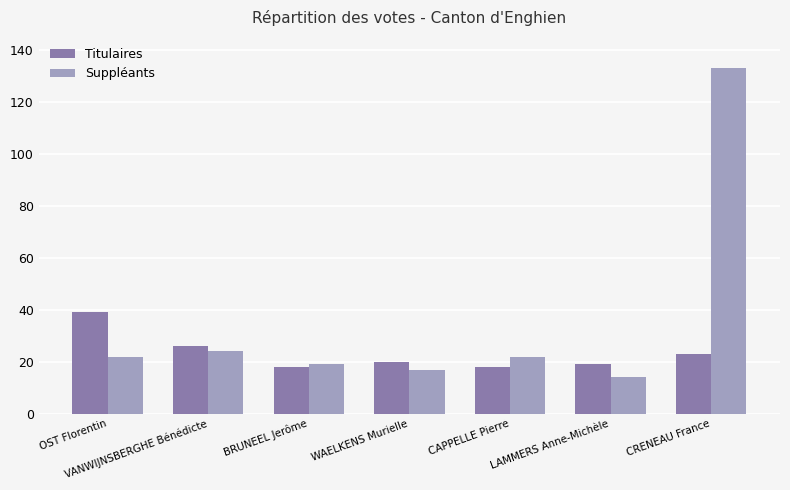

Rank the series by their maximum value, from lowest to highest.

Titulaires, Suppléants